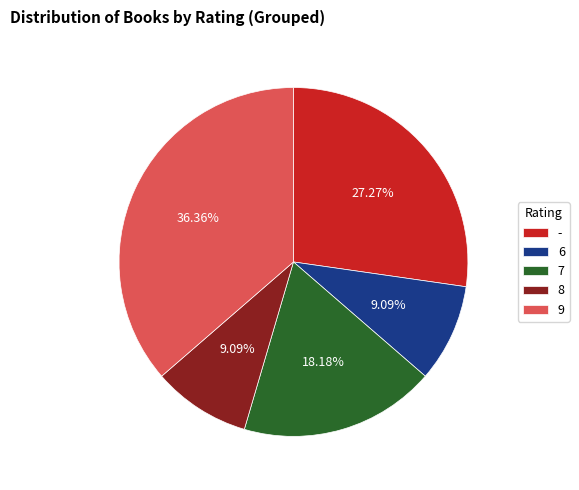

What portion of the pie excludes 6?

90.9%